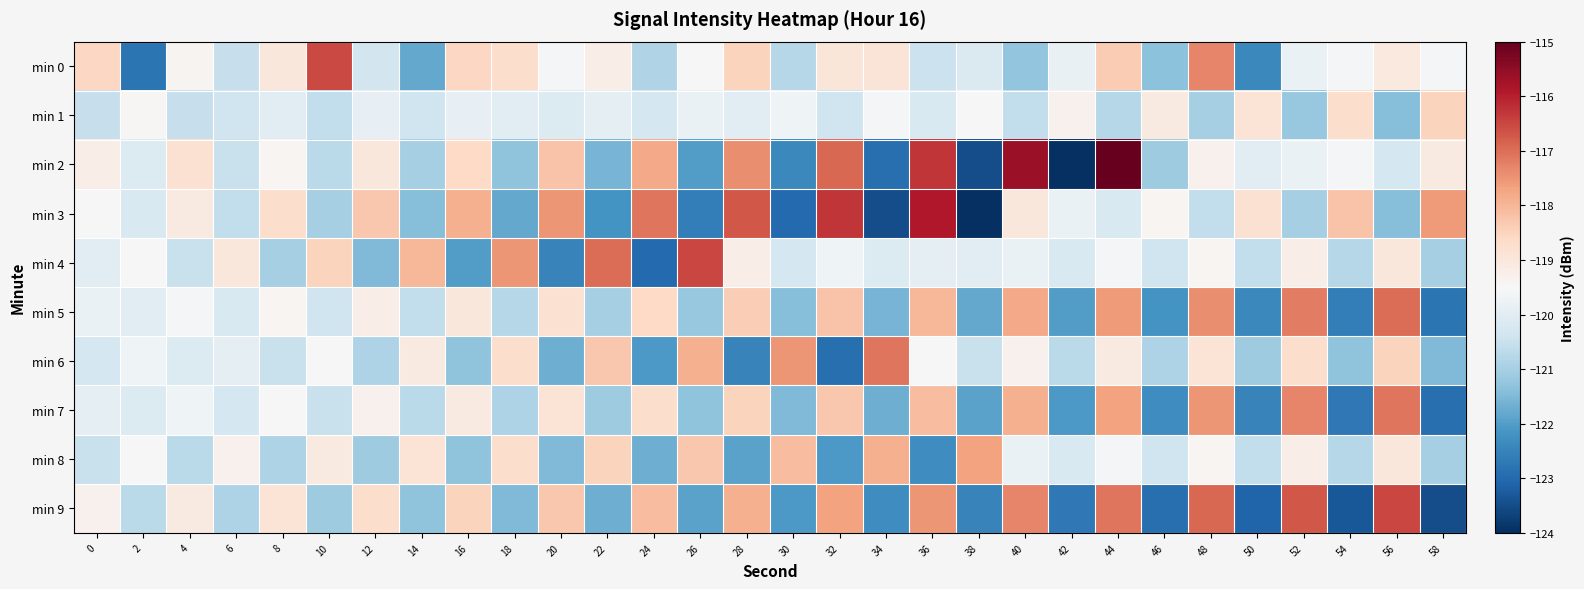

What is the total value across all series at 28?

-1191.0